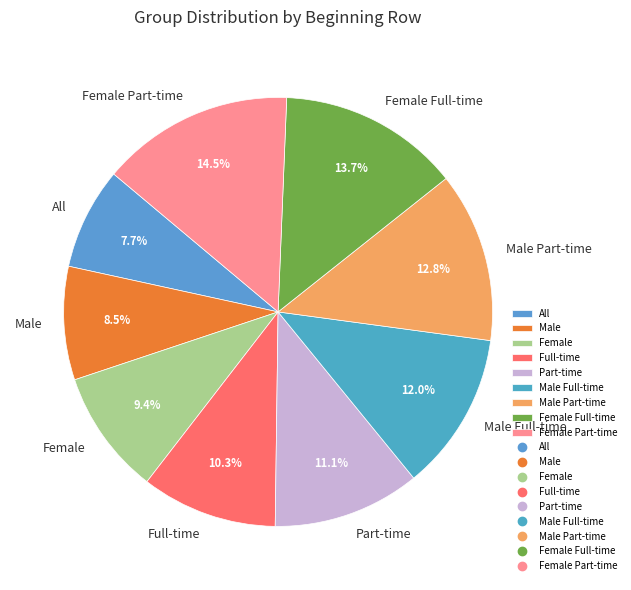

Does Female Part-time account for over 50% of the chart?

No